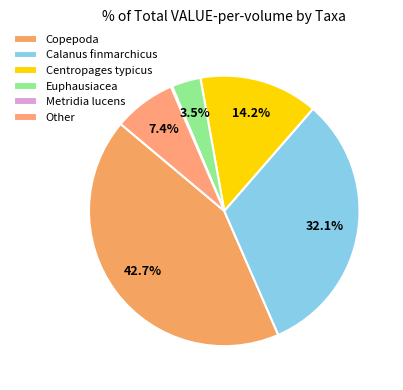

What percentage is the Copepoda slice, to the nearest percent?

43%